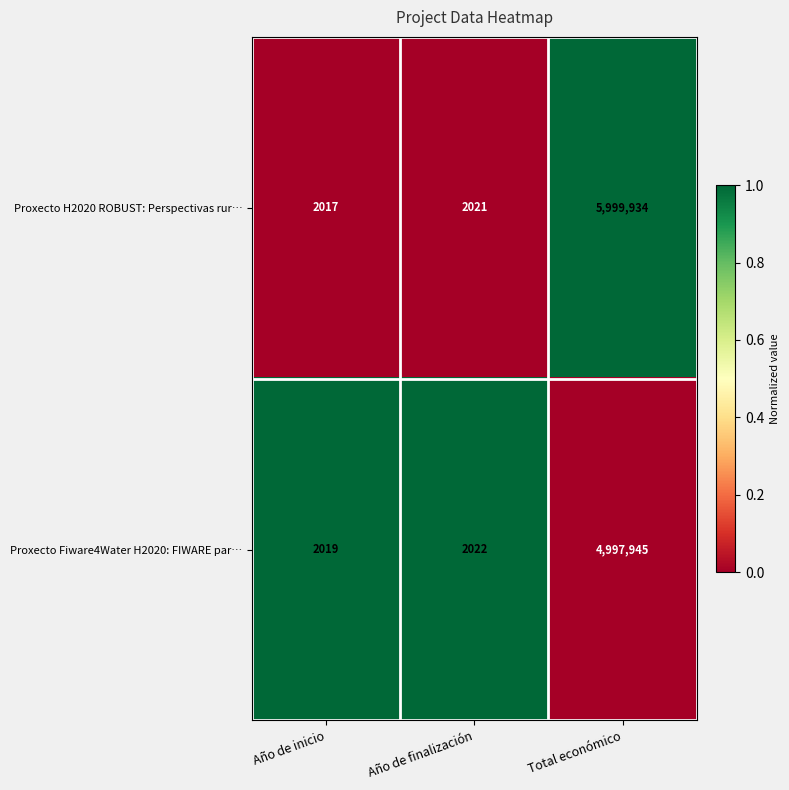

Reading right to left, extract all data points from this chart.

Proxecto H2020 ROBUST: Perspectivas rur…: 5999934	2021	2017
Proxecto Fiware4Water H2020: FIWARE par…: 4997945	2022	2019